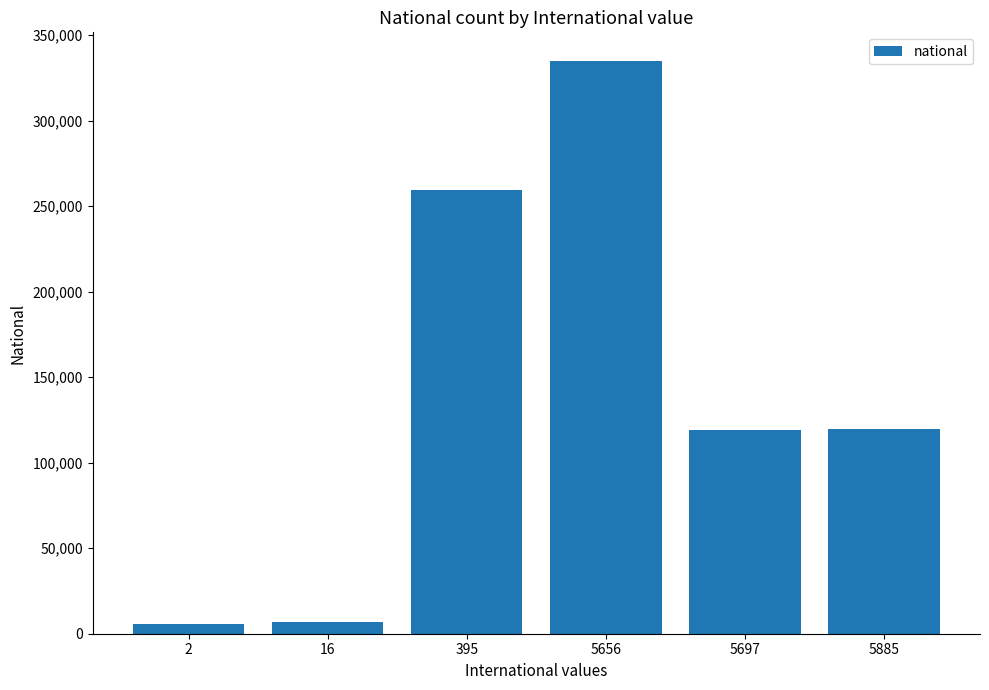

Is it true that the value at 16 is 6796?

True